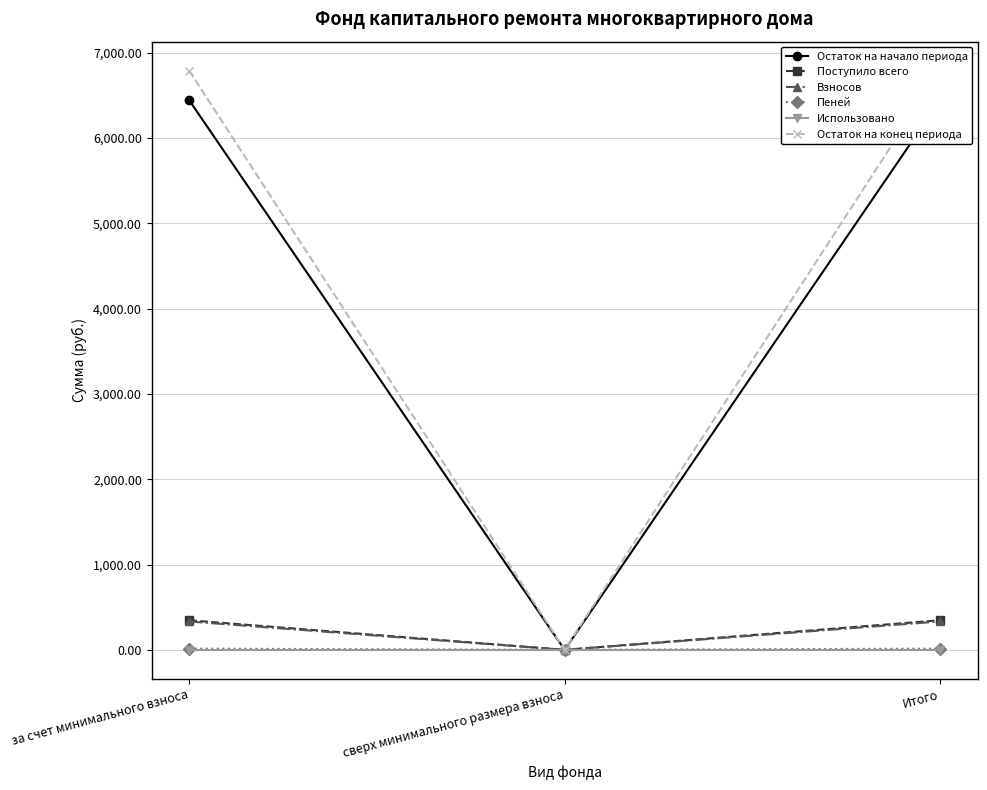

How many values in Остаток на конец периода are above zero?

2